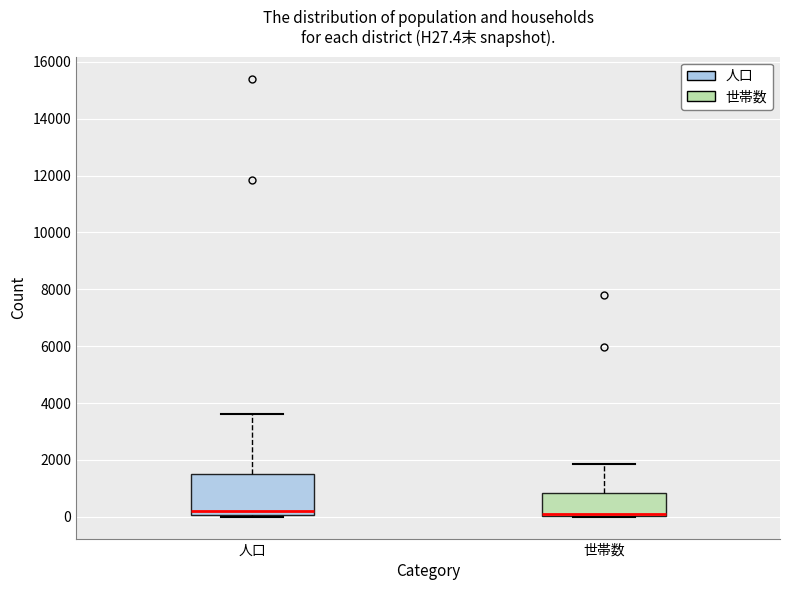

Reading left to right, read every box against the y-axis: the position of its median line, the range the box covers, and the ends of its whiskers. The values are not printed on the chart, so give them approximately, as read against the axis.

人口: median 200, box 0 to 1600, whiskers 0 to 3600
世帯数: median 200, box 0 to 800, whiskers 0 to 1800